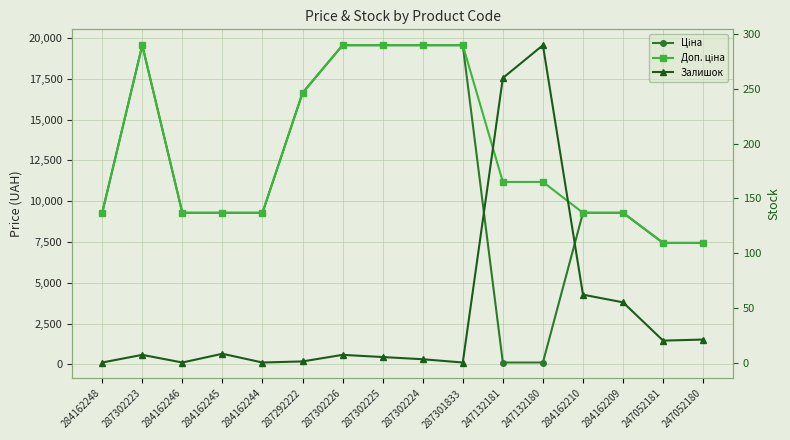

True or false: Залишок has a value of -143.6 at 284162244.

False